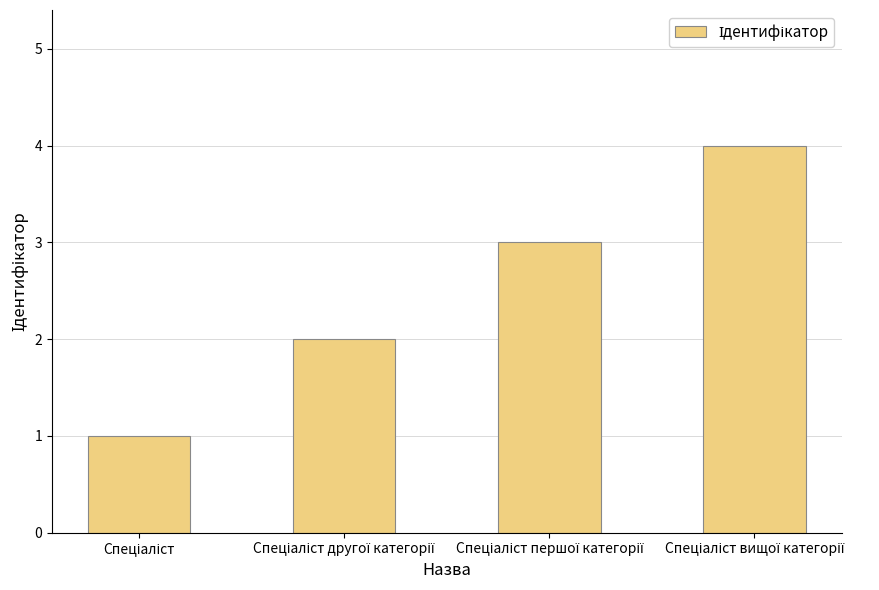

What is the maximum value shown in the chart?

4